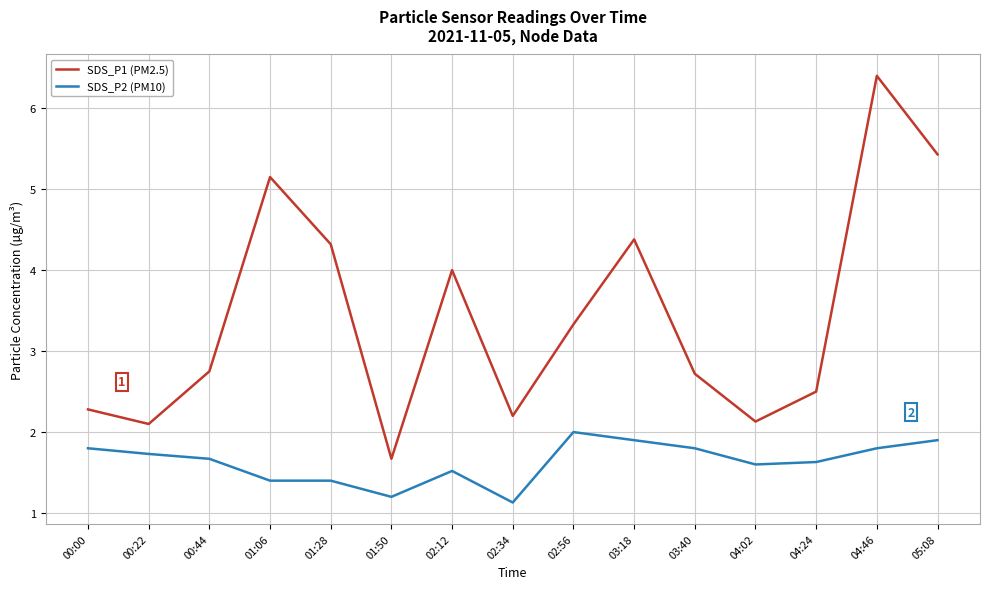

Rank the series by their average value, from highest to lowest.

SDS_P1 (PM2.5), SDS_P2 (PM10)